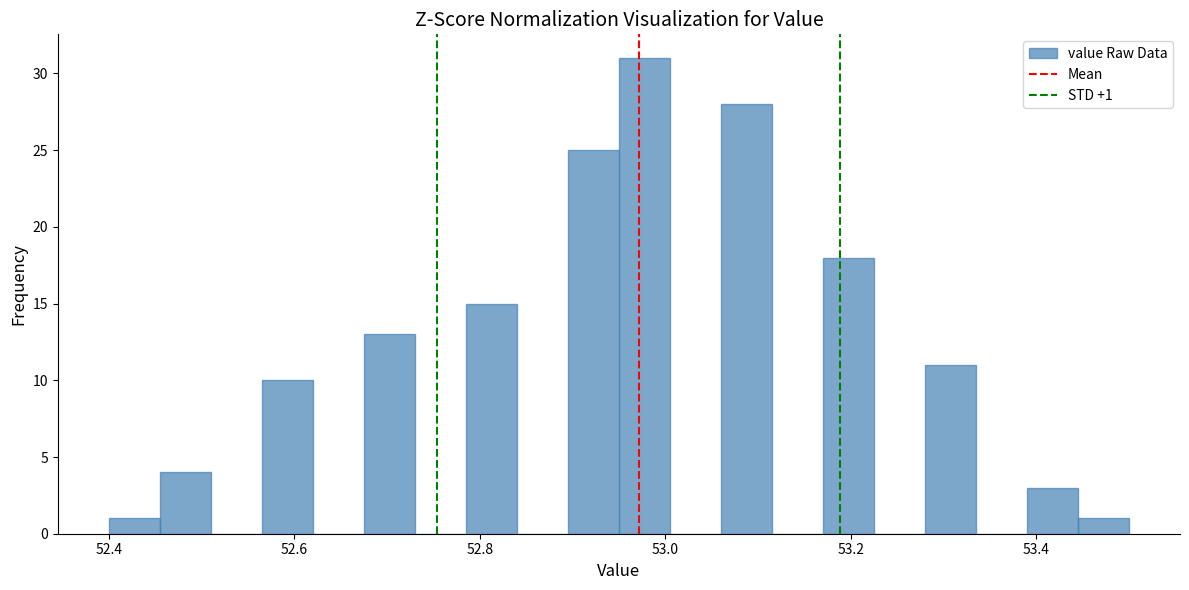

Around what value on the x-axis is the tallest bar? Give the approximate position of its centre, as read against the axis.

52.98